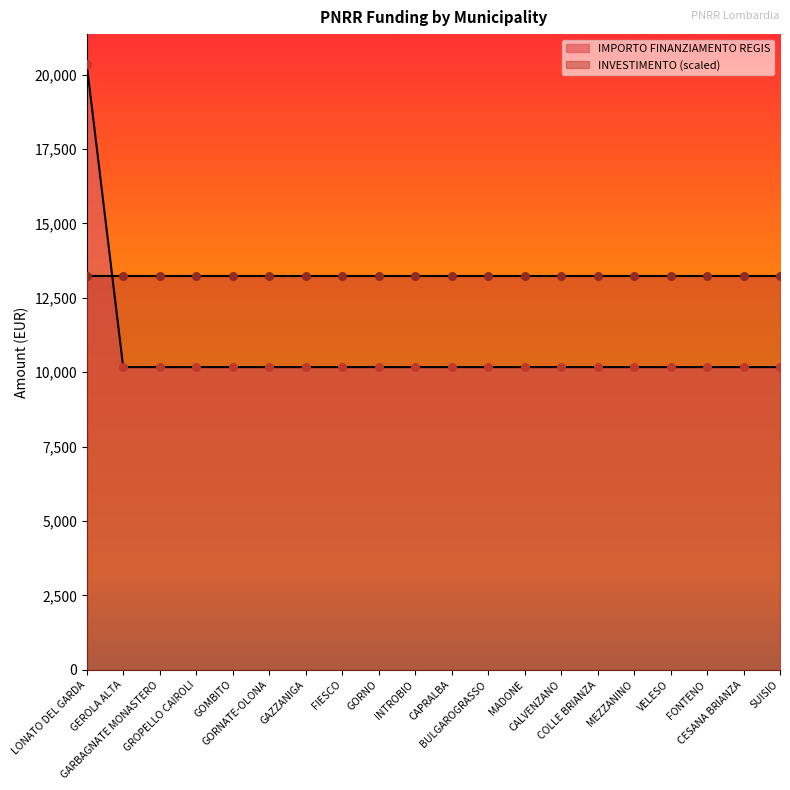

What is the change in value from LONATO DEL GARDA to CAPRALBA?

-10172